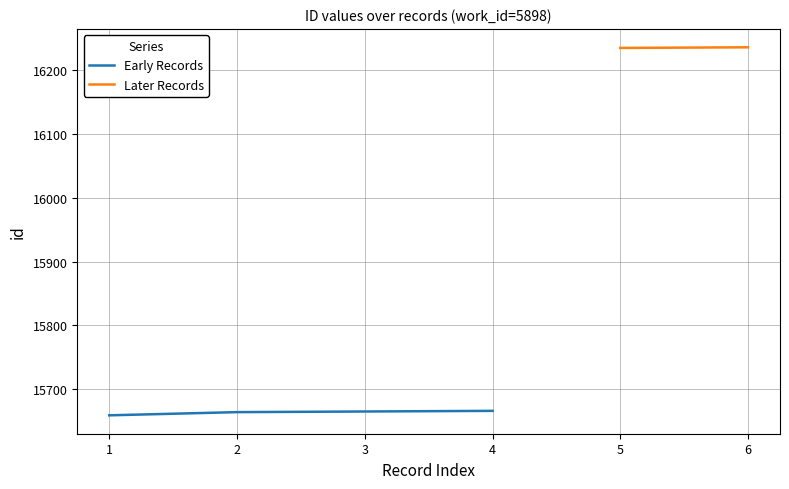

What is the highest value of the Early Records series?

15666